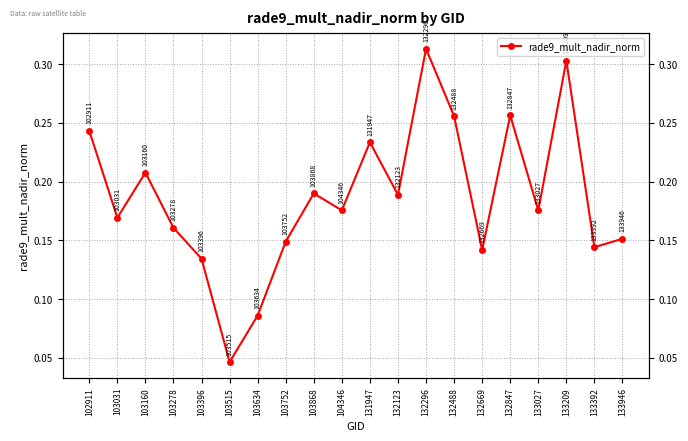

How many interior local valleys (lower than both neighbors) does the data have?

7